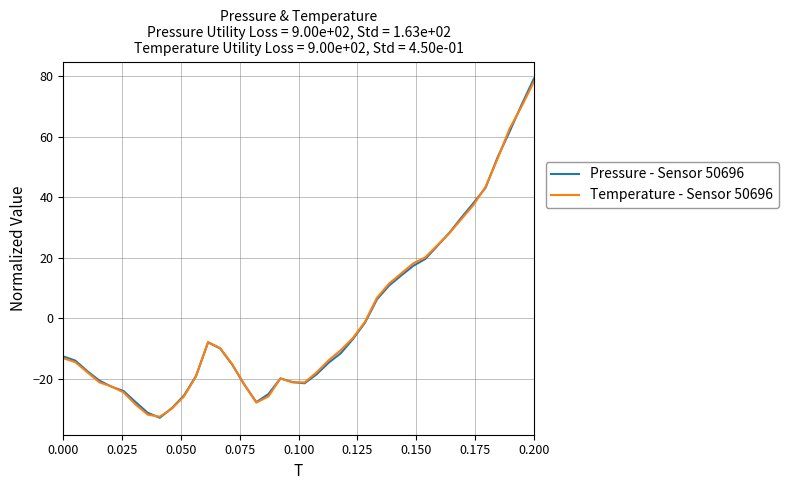

Which series has the widest spread of values?

Pressure - Sensor 50696